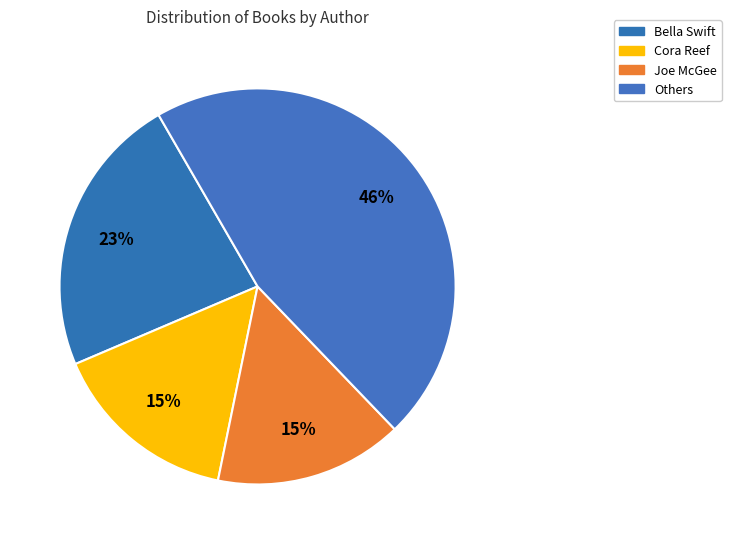

How many slices are in this pie chart?

4